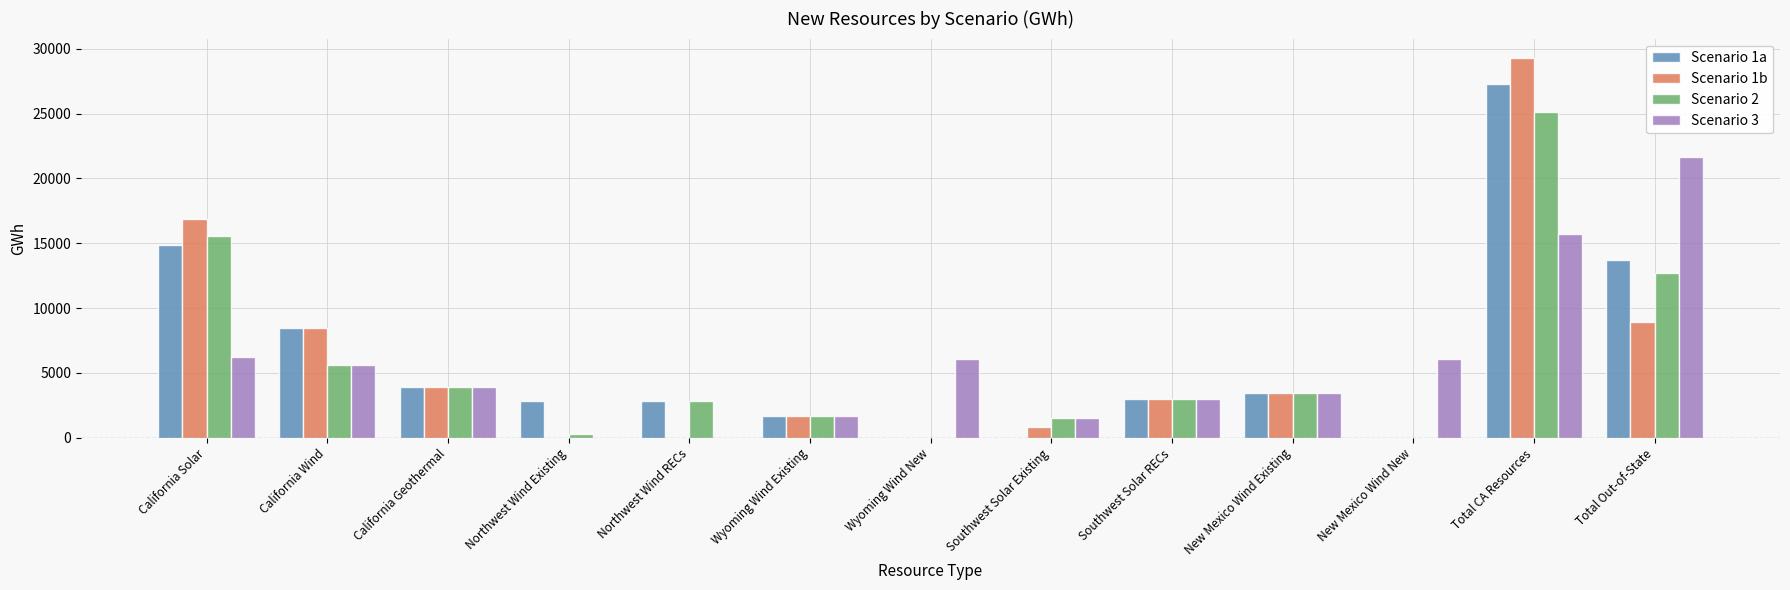

At which label does Scenario 1b reach its peak?

Total CA Resources